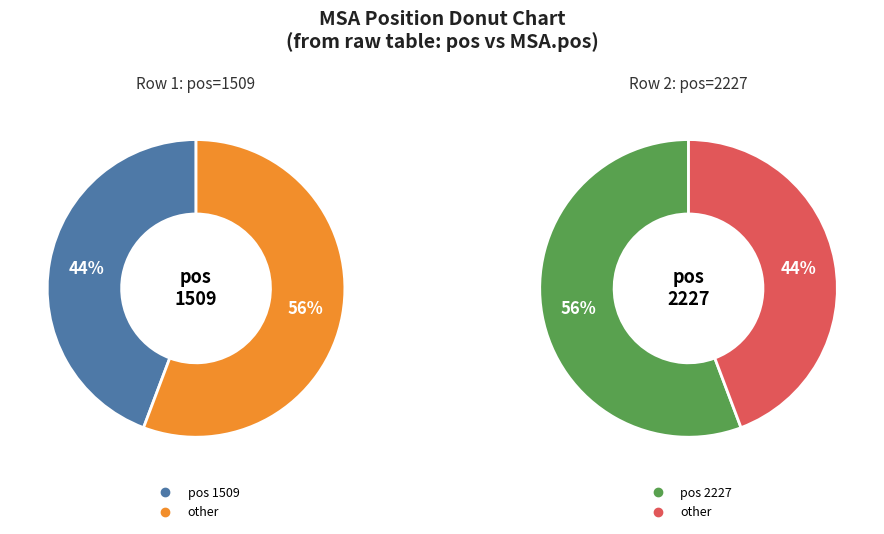

To the nearest percent, what is the combined percentage of 1509 and 2227?

100%